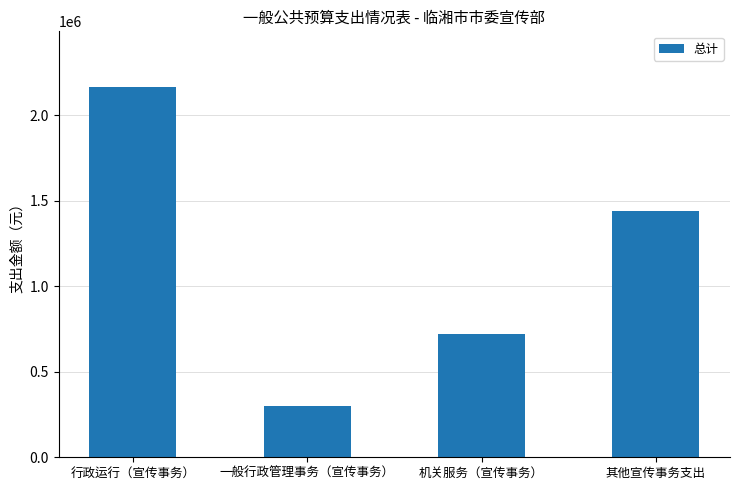

What is the sum of the values at 行政运行（宣传事务） and 一般行政管理事务（宣传事务）?

2467175.9